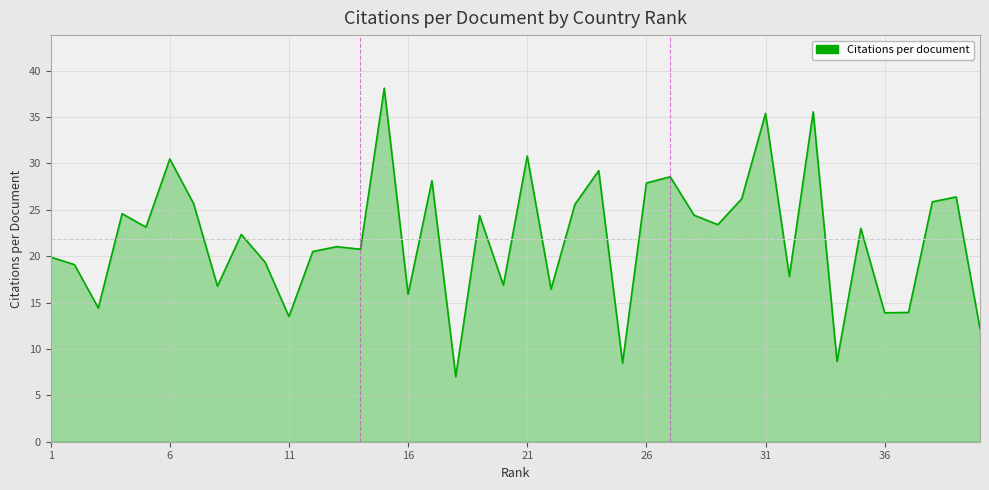

How many values exceed 22?

21